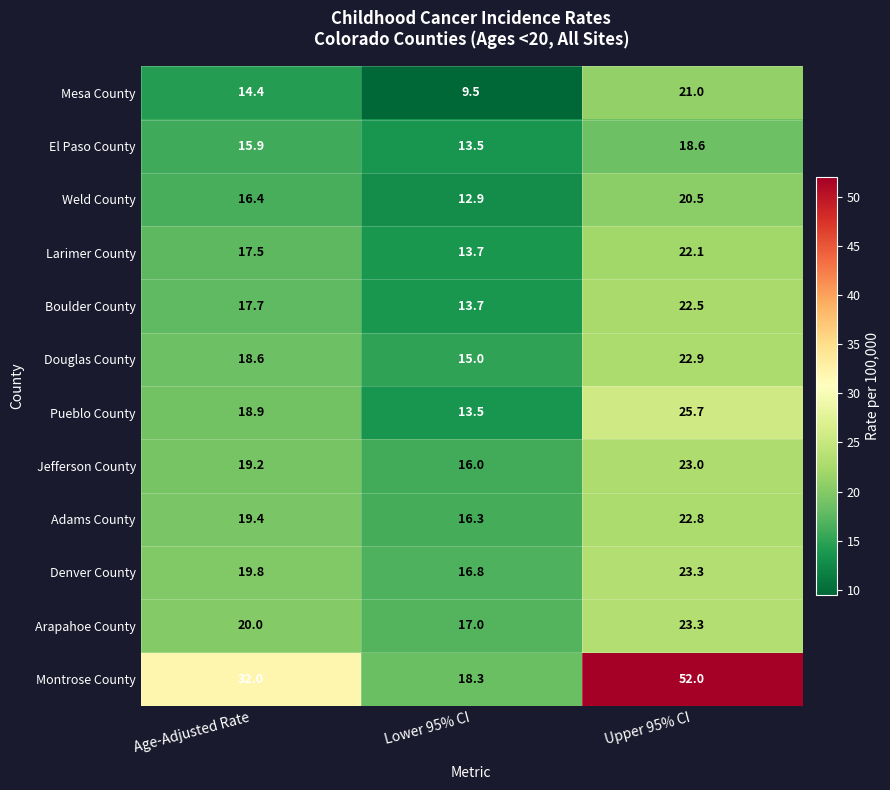

What is the average value of the Weld County series?

16.6